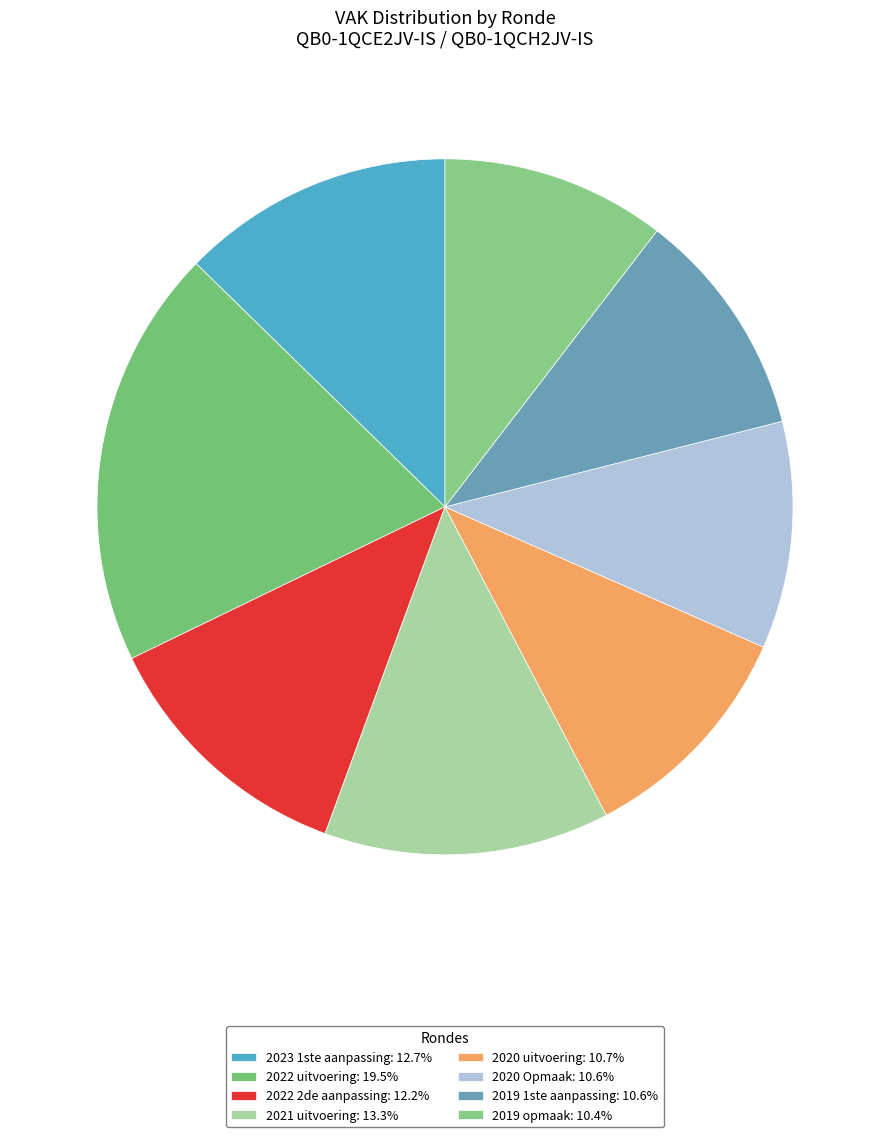

To the nearest percent, what is the average slice percentage?

12%